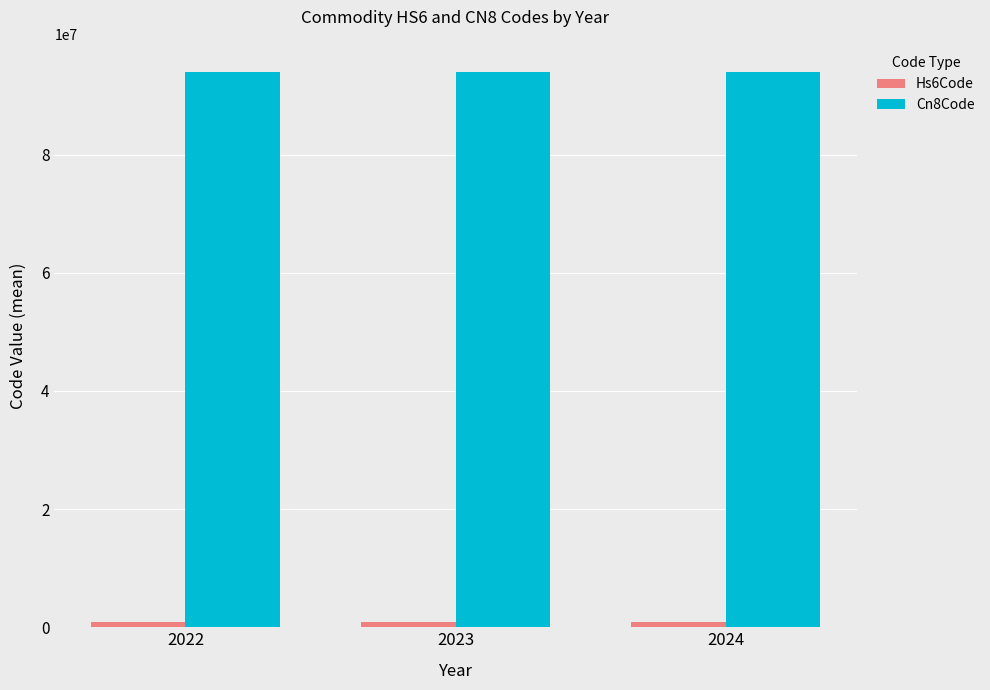

At how many categories does at least one series exceed 48471716?

3